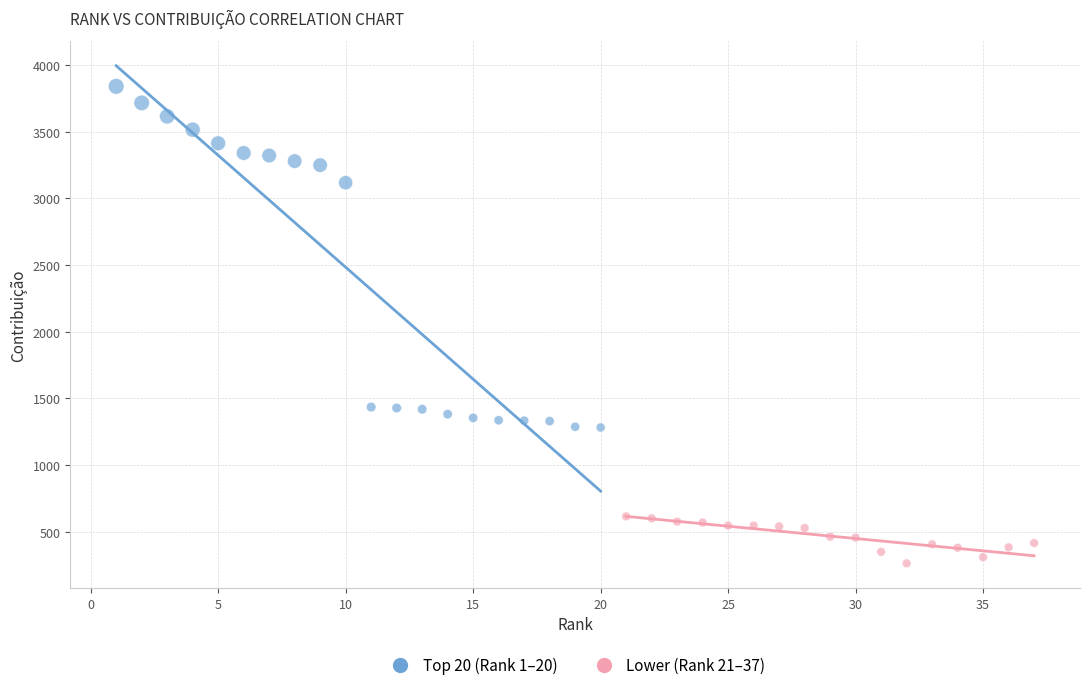

What are all the series names shown in the legend?

Top 20 (Rank 1–20), Lower (Rank 21–37)